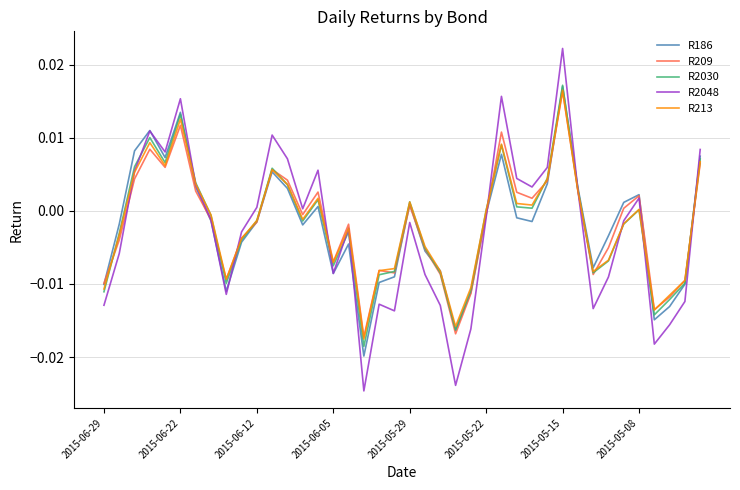

How many lines are shown in the chart?

5